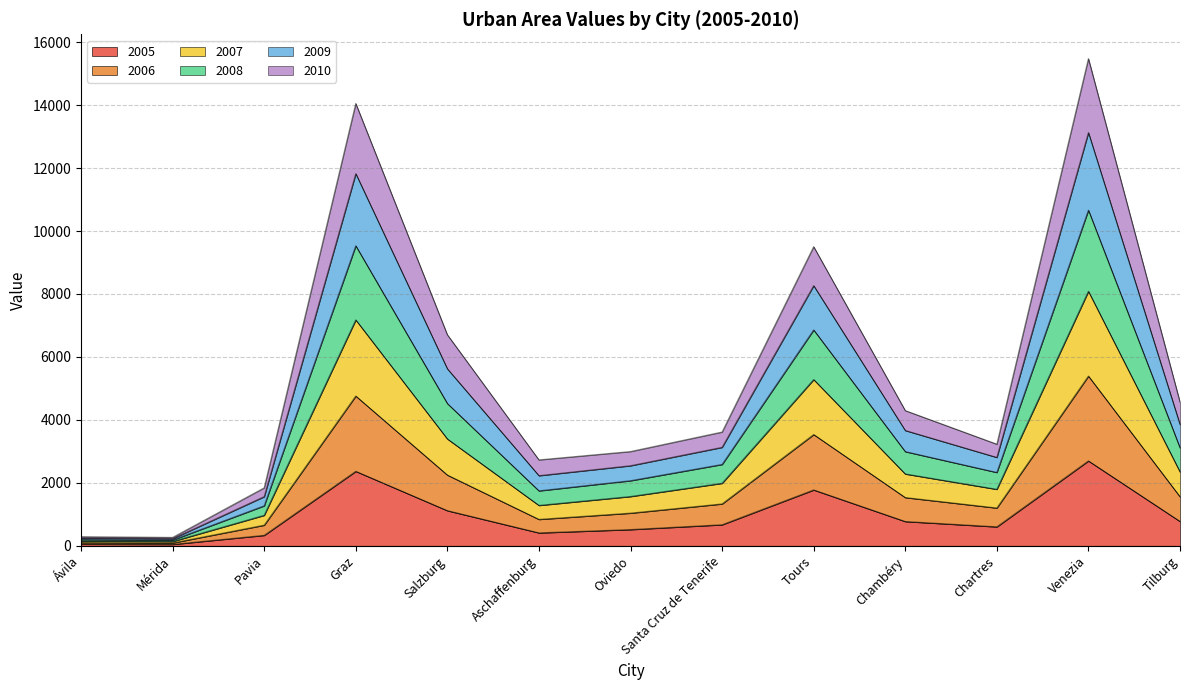

What is the maximum value for 2005?

2697